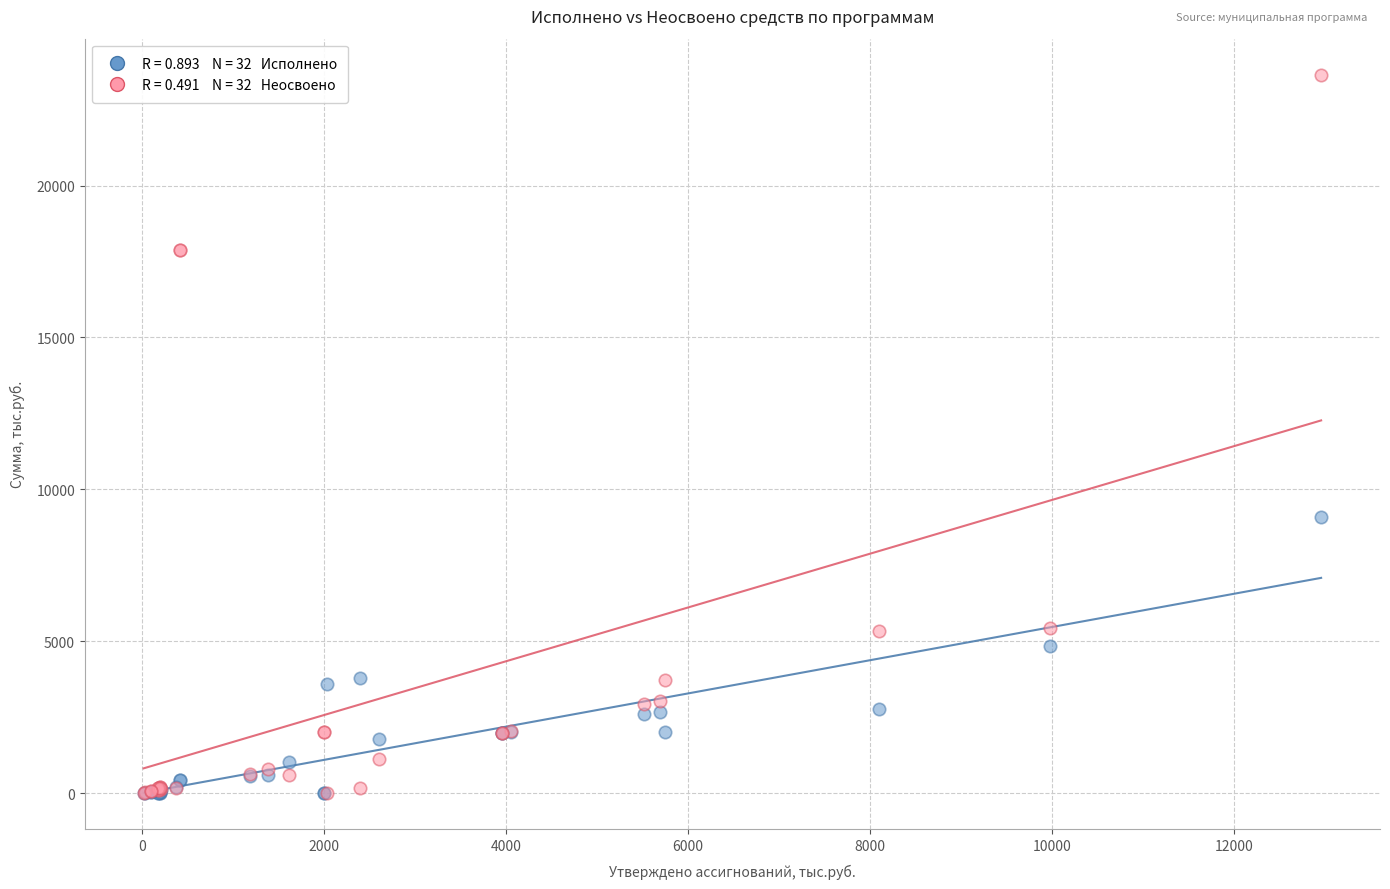

Across all series, what Y value is closest to 11827?

9075.8